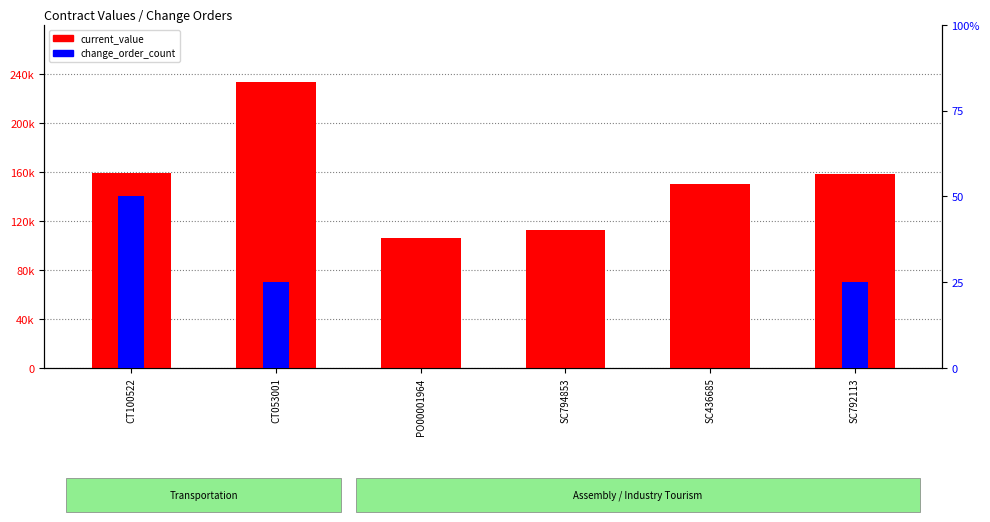

Between SC794853 and SC436685, which series saw the biggest shift?

current_value